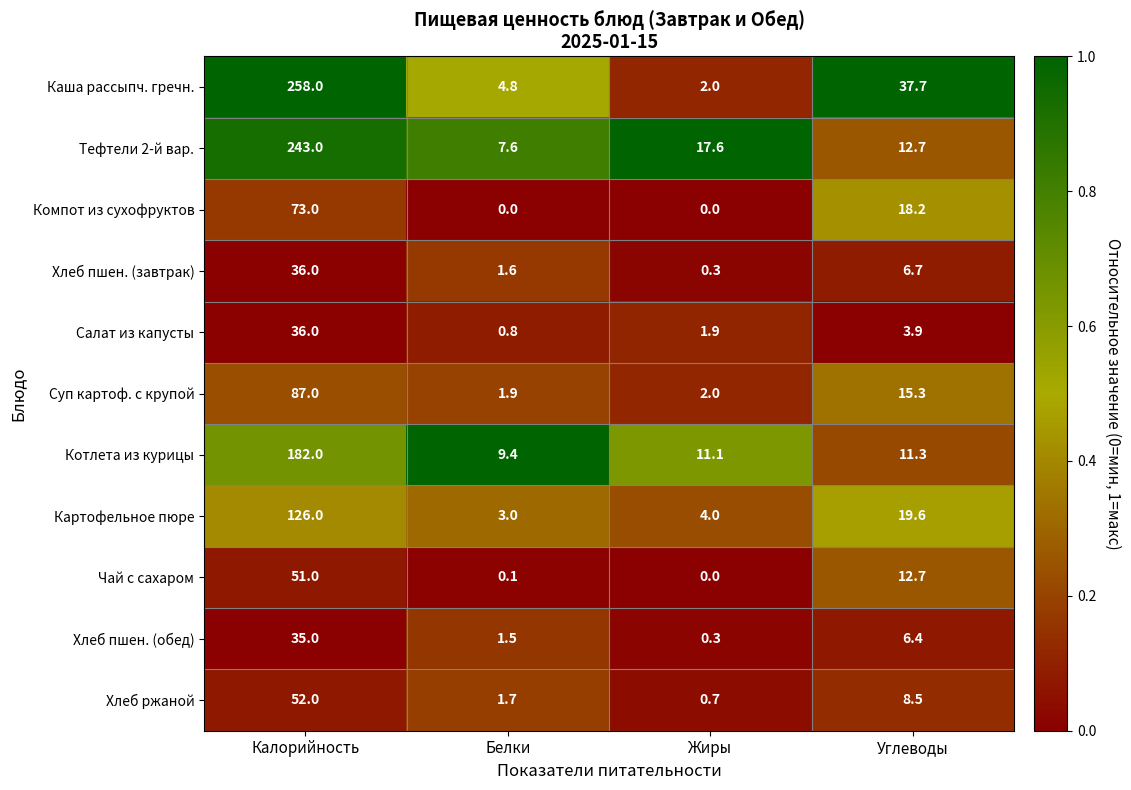

At how many categories does at least one series exceed 0?

4